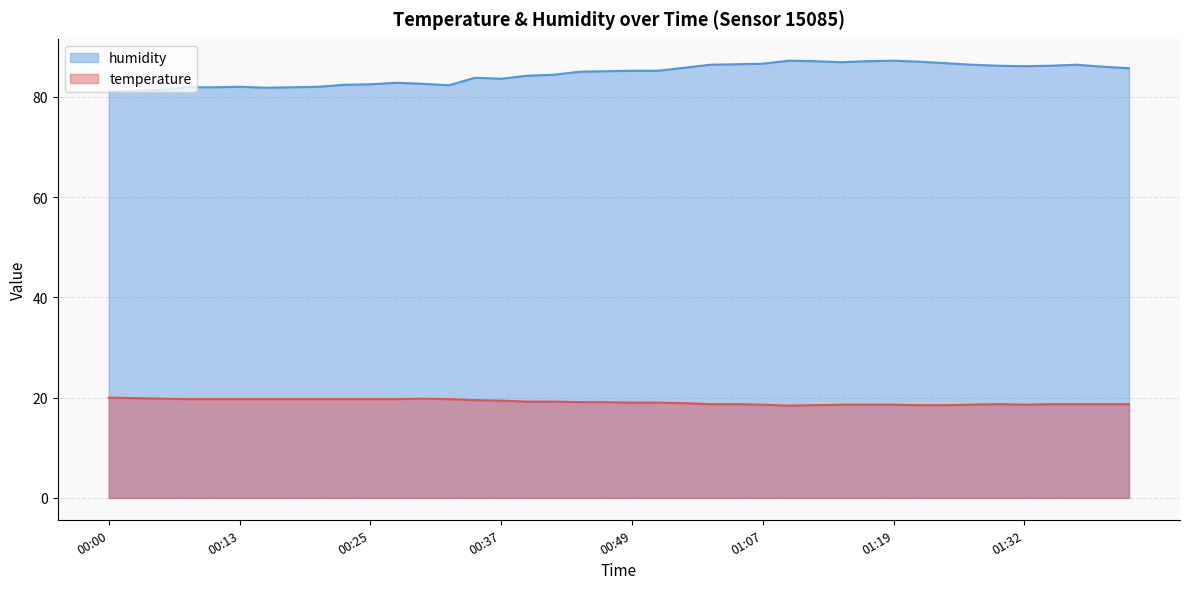

Rank the categories by humidity value from lowest to highest.

00:00, 00:03, 00:05, 00:15, 00:08, 00:10, 00:17, 00:13, 00:20, 00:32, 00:22, 00:25, 00:30, 00:27, 00:37, 00:34, 00:39, 00:42, 00:44, 00:47, 00:49, 00:52, 01:42, 00:57, 01:39, 01:32, 01:29, 01:34, 01:02, 01:27, 01:37, 01:04, 01:07, 01:24, 01:14, 01:22, 01:12, 01:17, 01:09, 01:19